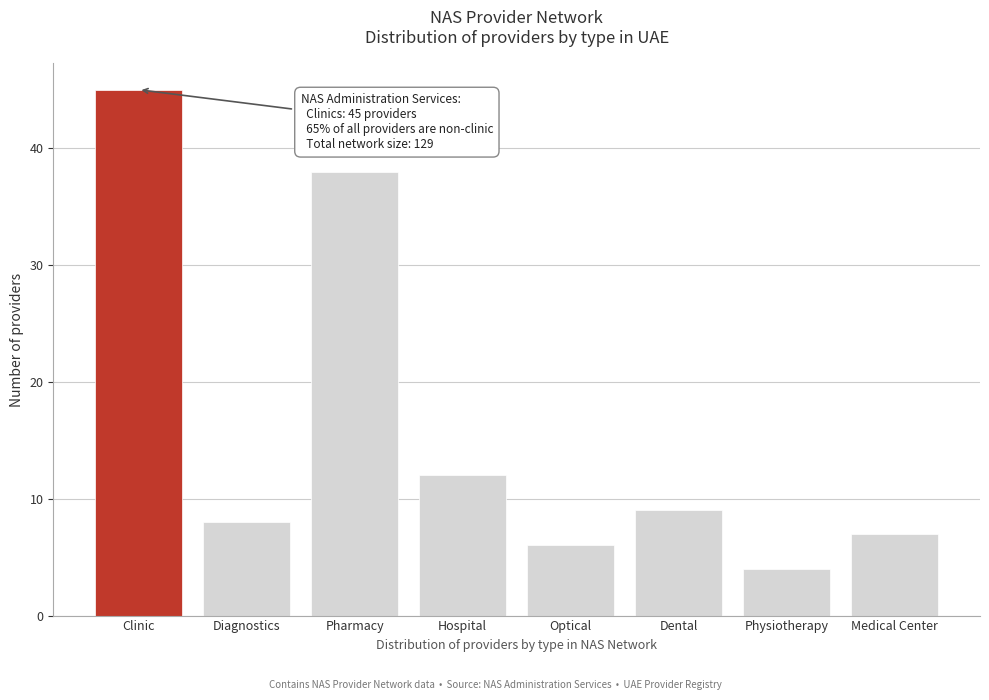

Reading right to left, list all the values displayed in this chart.

Medical Center=7	Physiotherapy=4	Dental=9	Optical=6	Hospital=12	Pharmacy=38	Diagnostics=8	Clinic=45